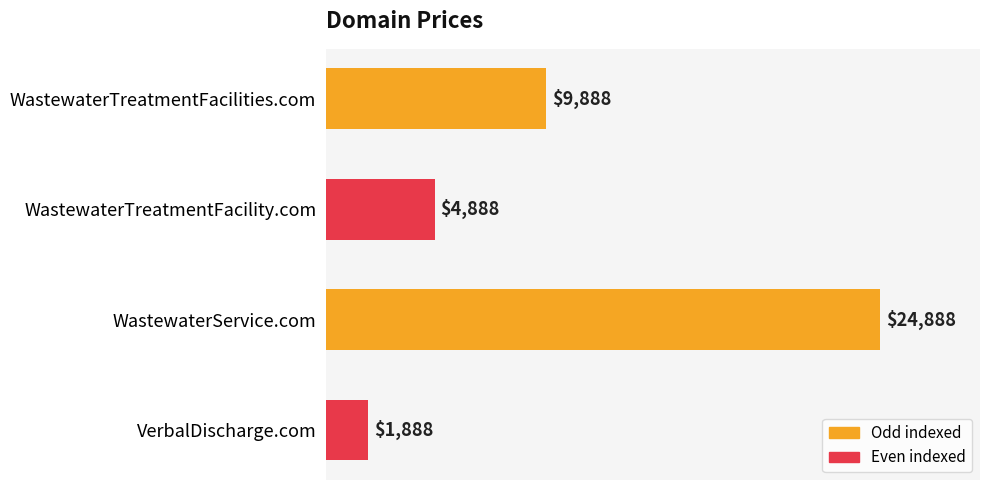

Is it true that the value at WastewaterTreatmentFacilities.com is 9888?

True